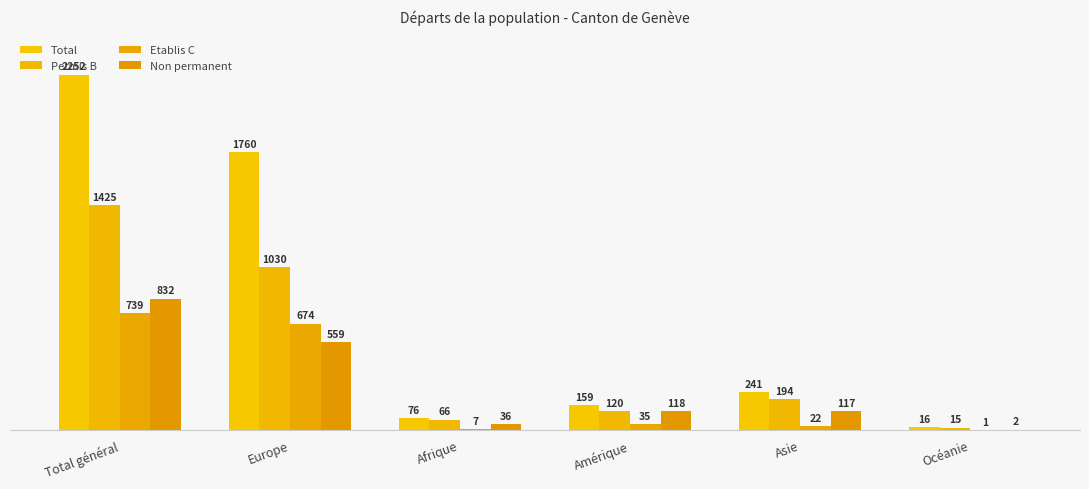

Between Amérique and Europe, which is larger?

Europe